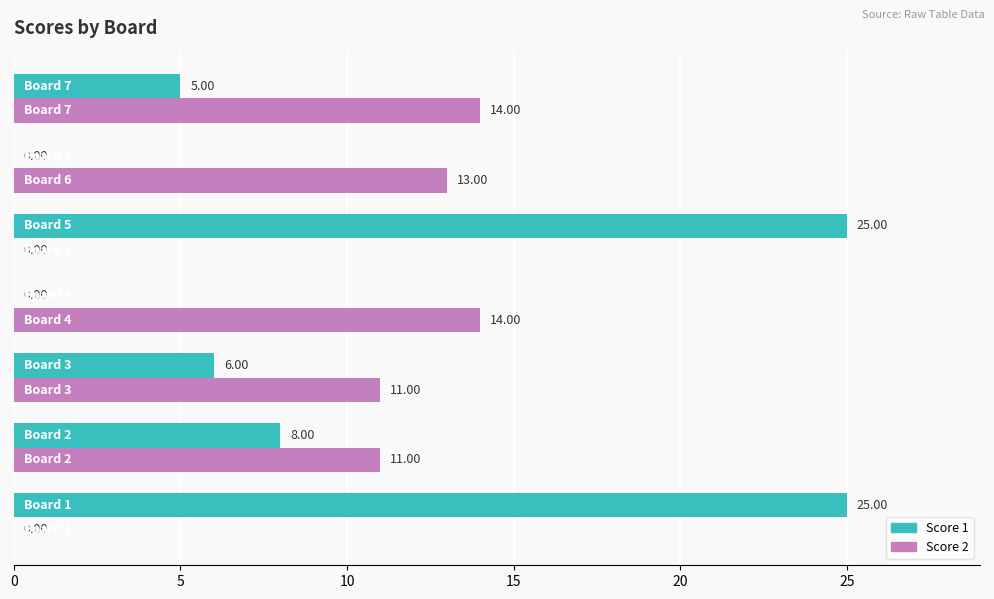

What is the sum of all Score 2 values?

63